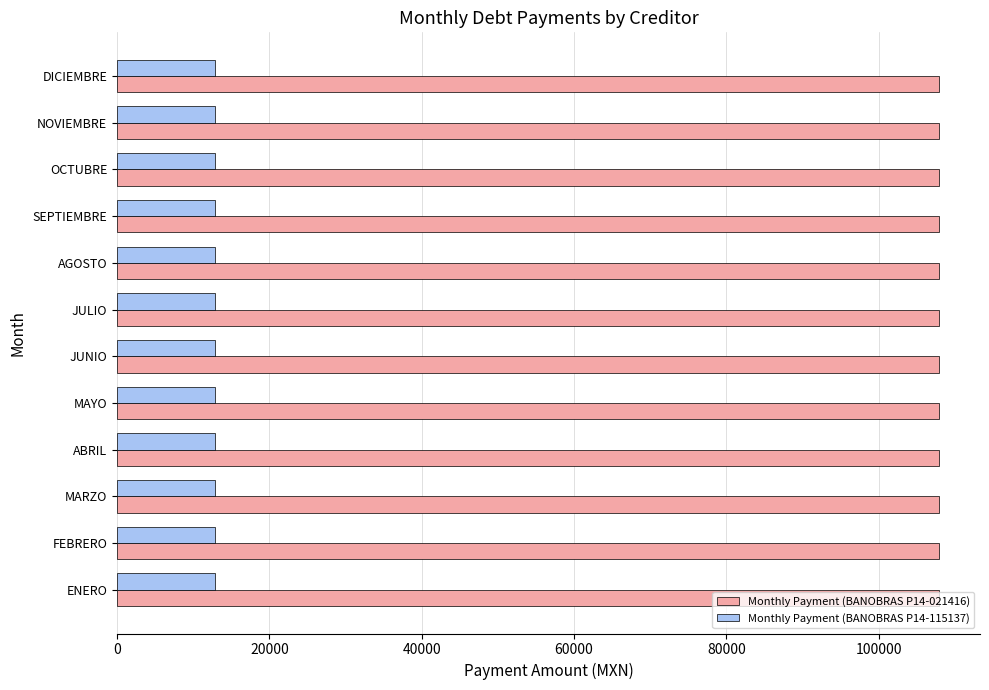

What is the smallest value displayed?

12849.4